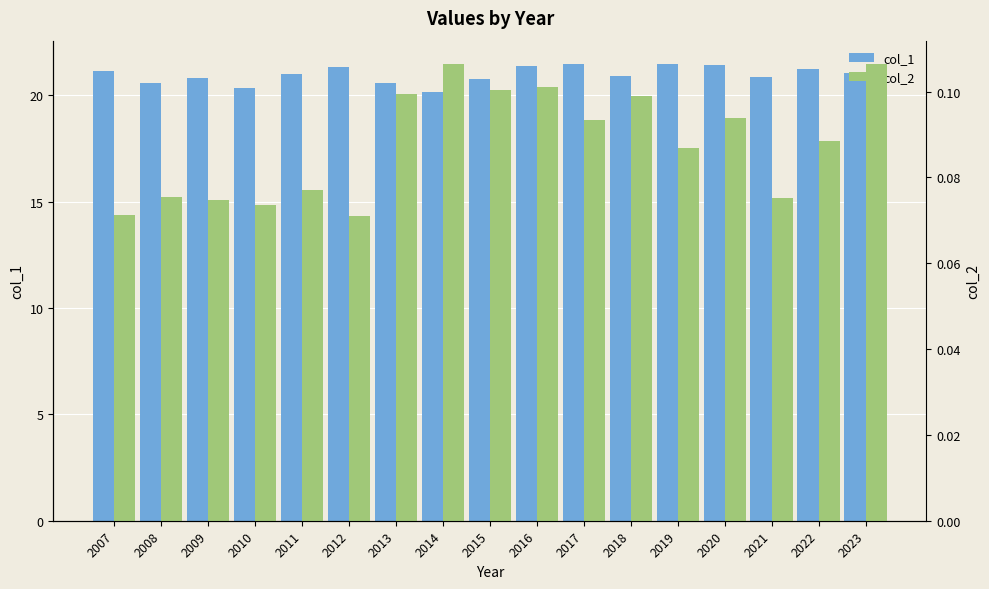

How many bars are there in total?

34